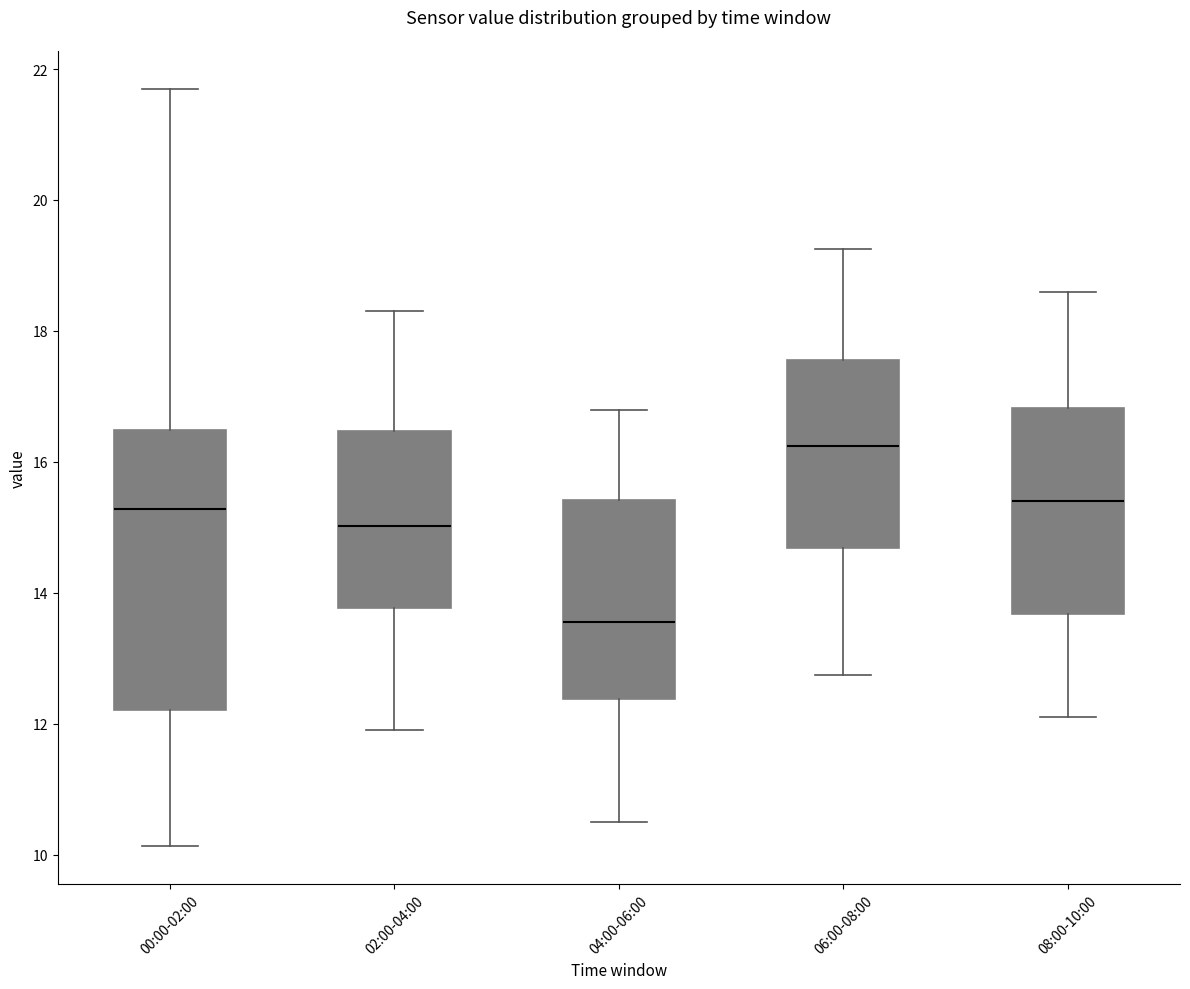

Reading left to right, read every box against the y-axis: the position of its median line, the range the box covers, and the ends of its whiskers. The values are not printed on the chart, so give them approximately, as read against the axis.

00:00-02:00: median 15.2, box 12.2 to 16.4, whiskers 10.2 to 21.8
02:00-04:00: median 15.0, box 13.8 to 16.4, whiskers 12.0 to 18.4
04:00-06:00: median 13.6, box 12.4 to 15.4, whiskers 10.6 to 16.8
06:00-08:00: median 16.2, box 14.6 to 17.6, whiskers 12.8 to 19.2
08:00-10:00: median 15.4, box 13.6 to 16.8, whiskers 12.2 to 18.6